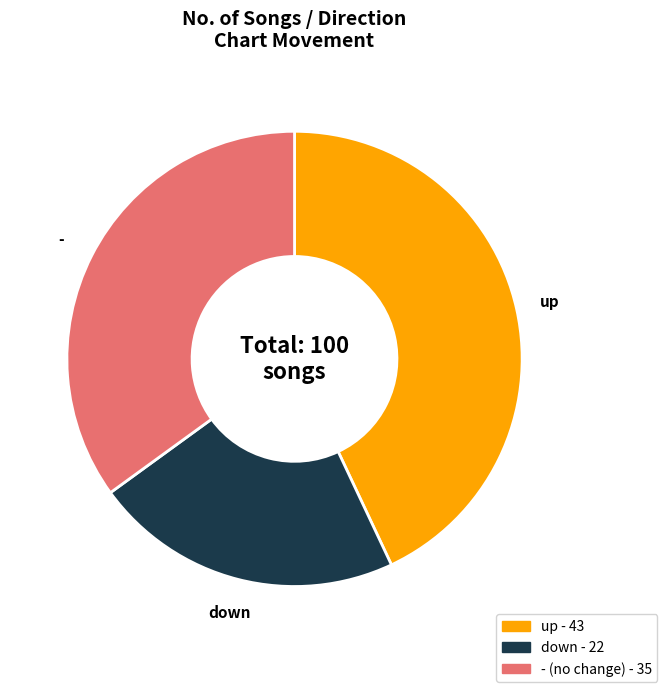

What is the ratio of the value at up to the value at down?

2.0